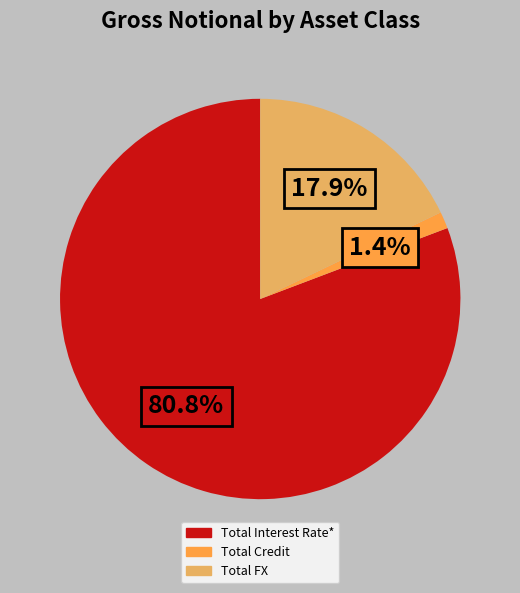

To the nearest percent, what is the average slice percentage?

33%